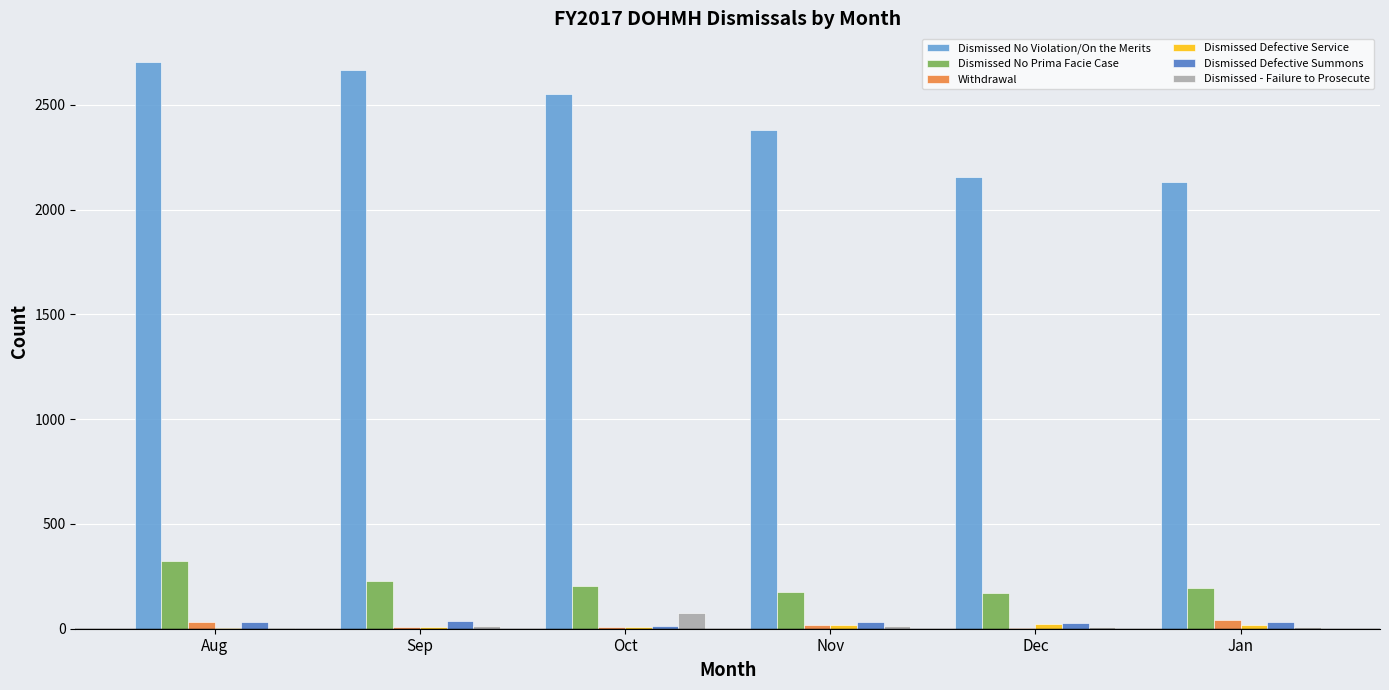

Is it true that Dismissed No Violation/On the Merits equals 2551 at Oct?

True